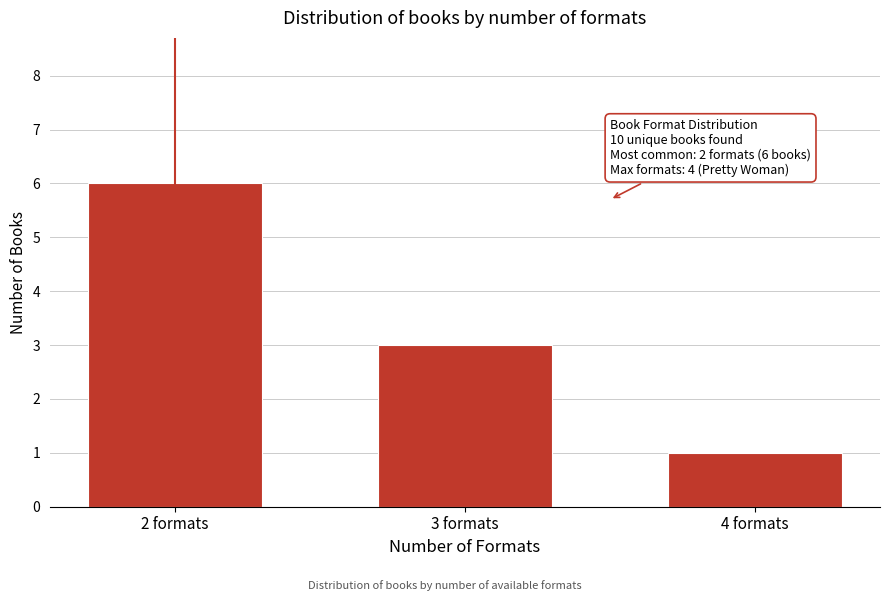

Reading left to right, list all the values displayed in this chart.

6	3	1